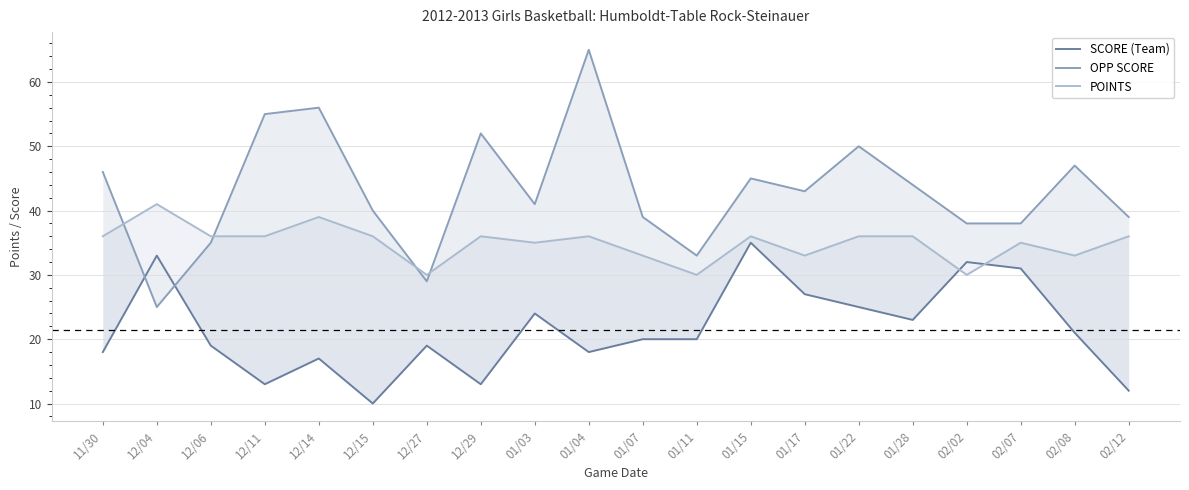

What are all the series names shown in the legend?

SCORE (Team), OPP SCORE, POINTS